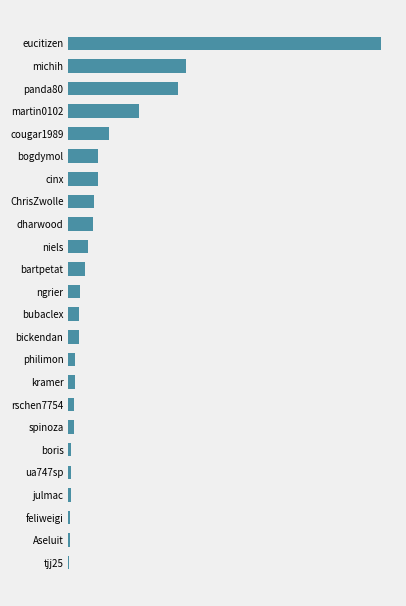

Are the bars horizontal?

Yes